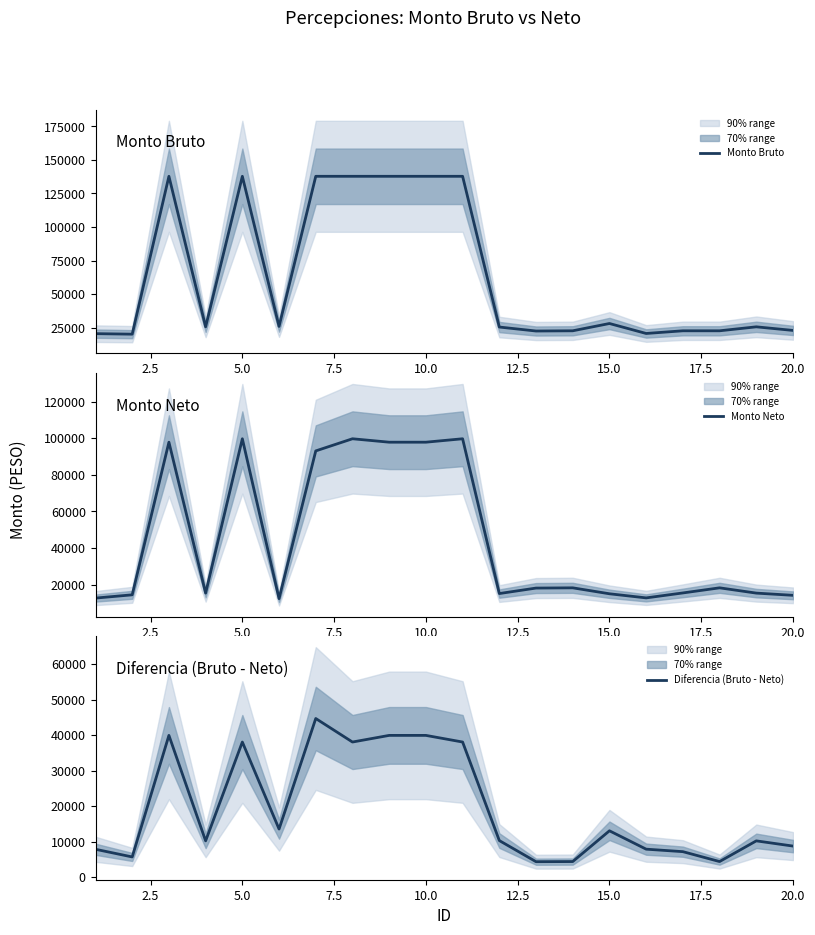

Reading left to right, extract all data points from this chart.

Monto Bruto: 20596.6	20215.8	137744.3	25679.9	137744.3	25989.5	137744.3	137744.3	137744.3	137744.3	137744.3	25524.9	22561.8	22730.1	28152.8	20734.1	22730.1	22730.1	25679.9	23006.2
Monto Neto: 12745.9	14526.1	97813.1	15461.1	99683.1	12442.3	93058.2	99683.1	97813.1	97813.1	99683.1	15220.2	18210.1	18339.1	15096.9	12854.1	15551.6	18339.1	15461.1	14254.3
Diferencia (Bruto - Neto): 7850.7	5689.7	39931.2	10218.9	38061.2	13547.2	44686.1	38061.2	39931.2	39931.2	38061.2	10304.6	4351.7	4391.0	13055.9	7880.0	7178.5	4391.0	10218.9	8751.9